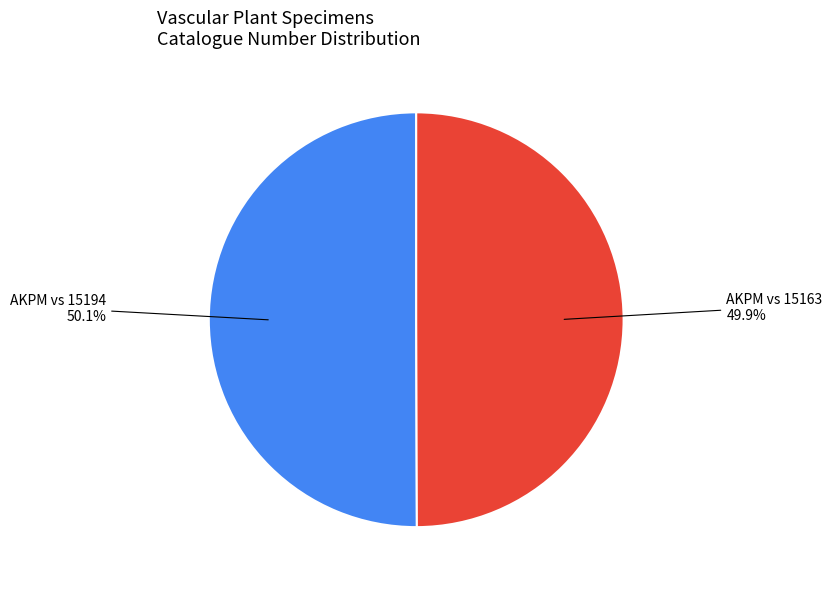

Is there a majority slice in this chart?

Yes